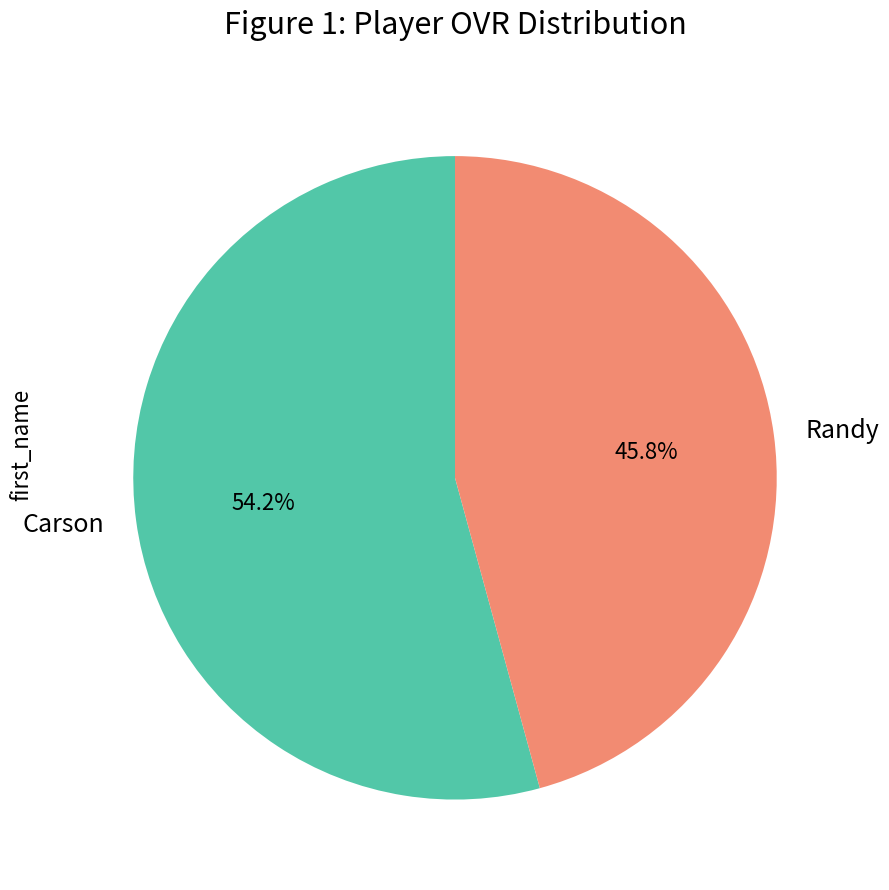

How many segments does this pie chart have?

2